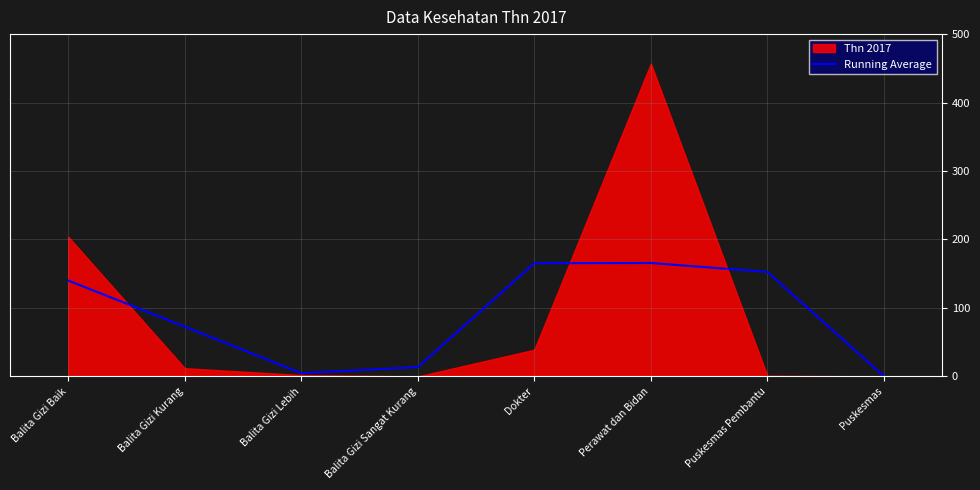

Where is the first local maximum?

Perawat dan Bidan